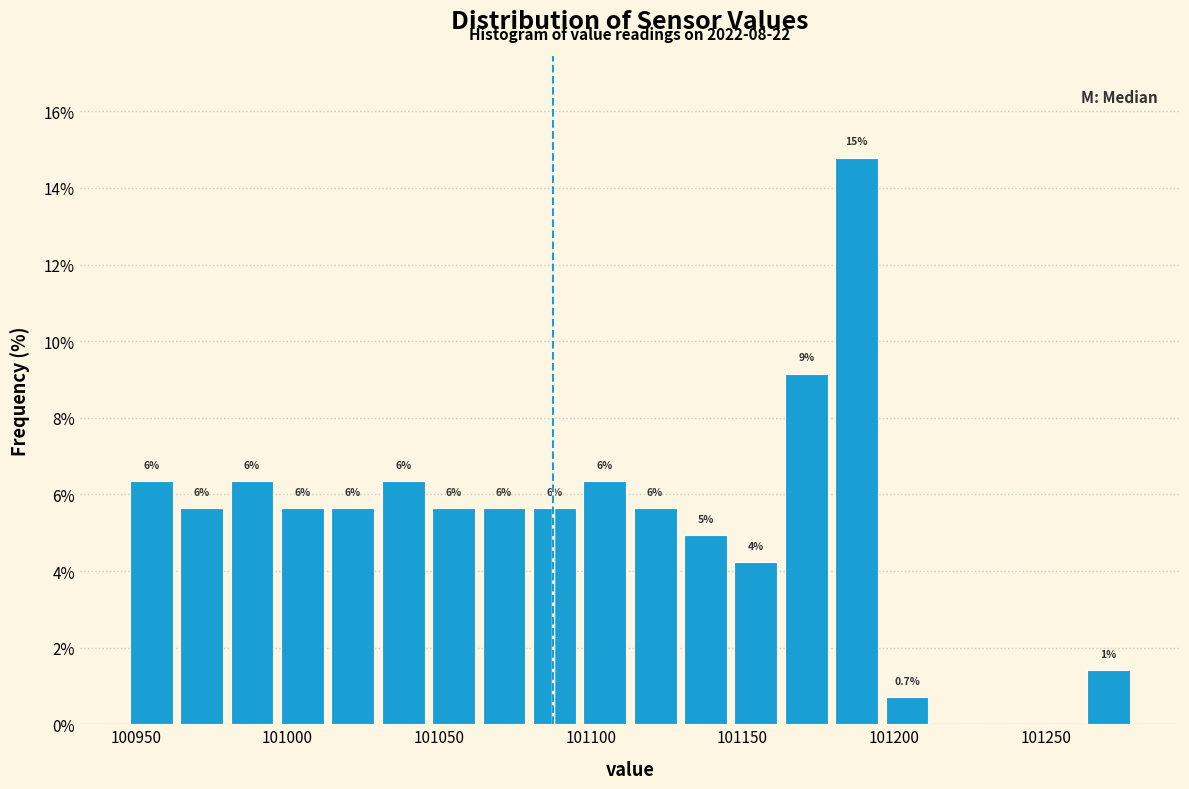

Around what value on the x-axis is the tallest bar? Give the approximate position of its centre, as read against the axis.

101190